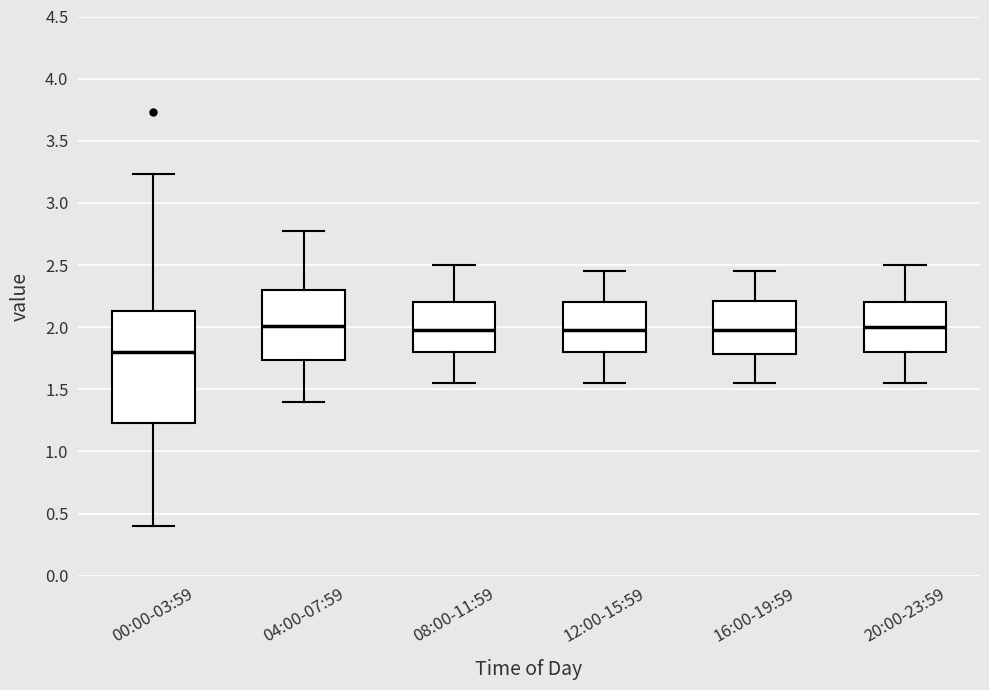

Where is the upper edge of the box for 12:00-15:59 on the y-axis? The values are not printed on the chart, so give them approximately, as read against the axis.

2.20